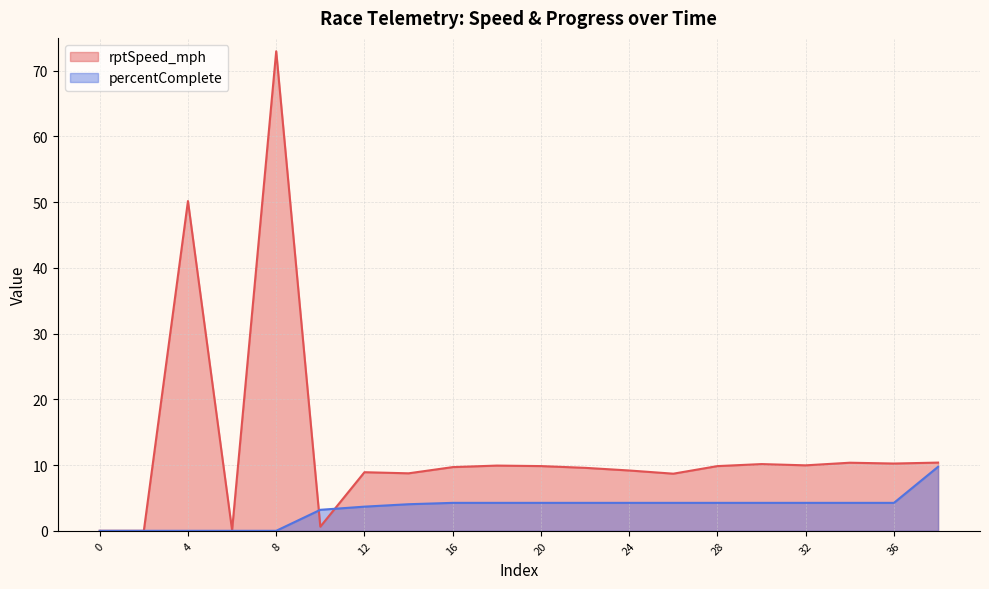

How many intersections are there between rptSpeed_mph and percentComplete?

2